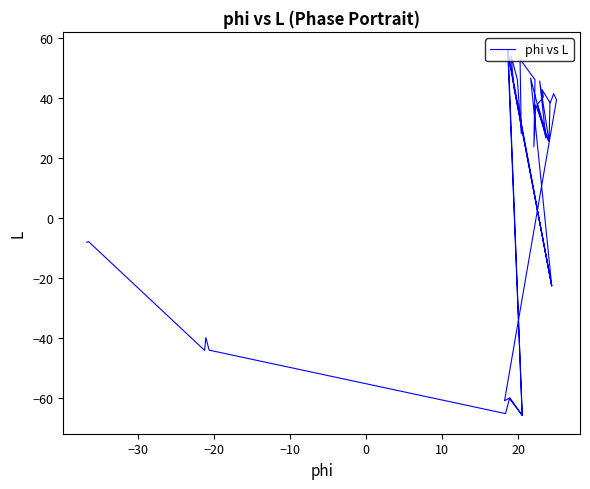

Does the chart display data point markers on the line(s)?

No